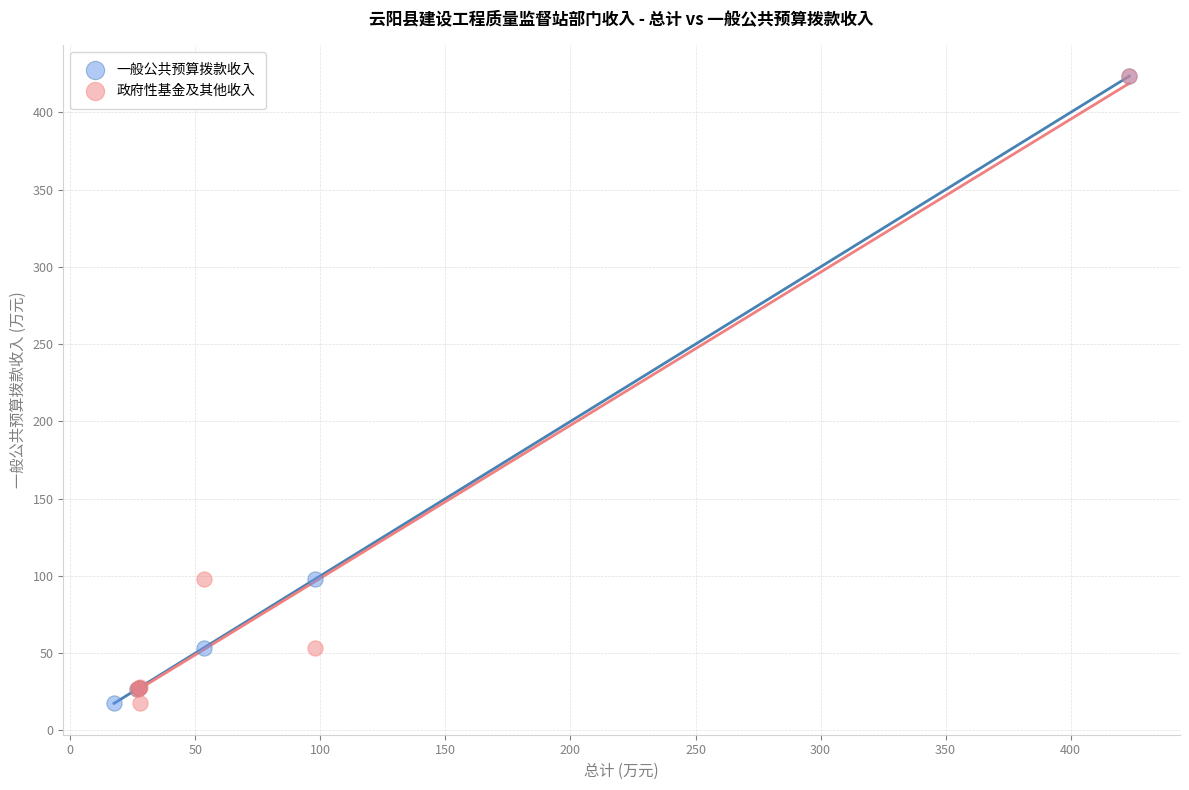

What are all the series names shown in the legend?

一般公共预算拨款收入, 政府性基金及其他收入